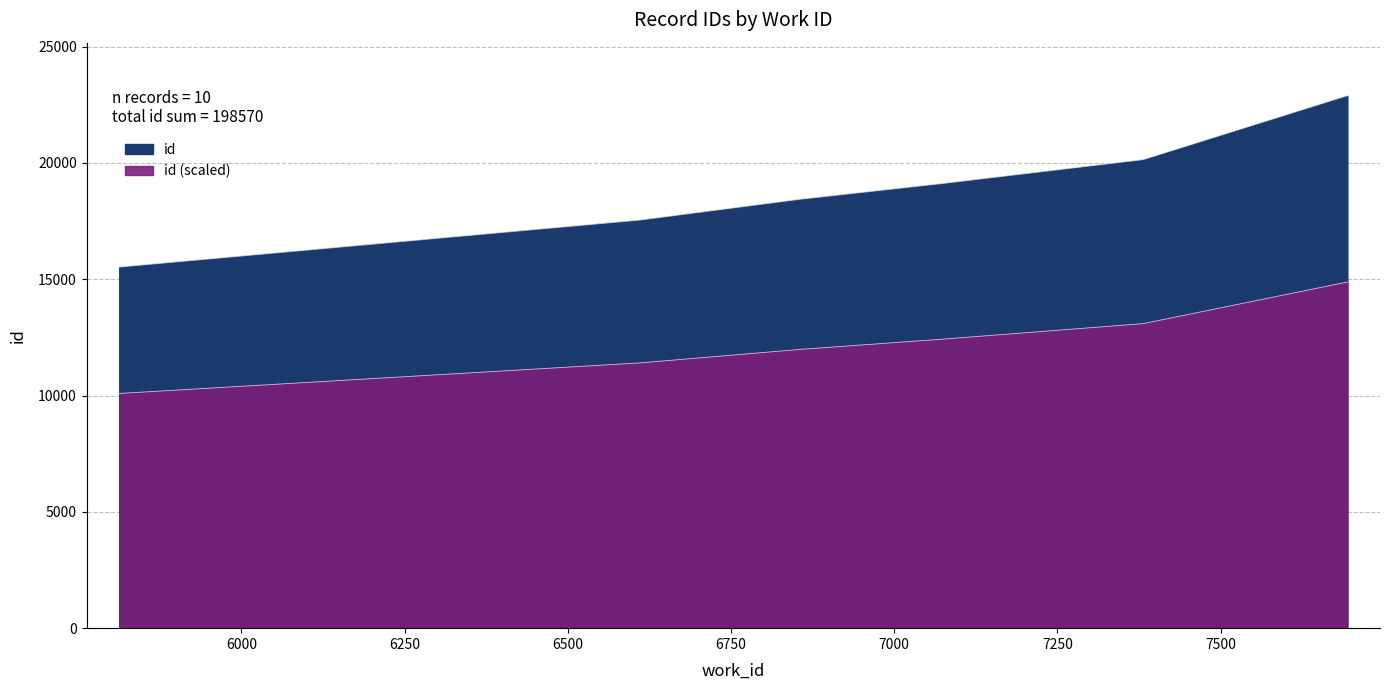

What is the average value?

19857